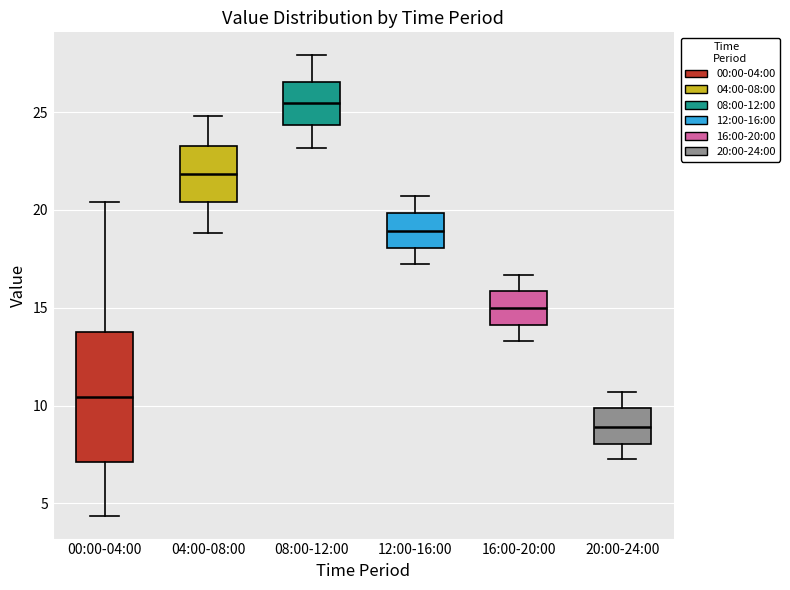

Reading left to right, transcribe this box plot: for each box, give where its median line is, the range the box spans, and where its two whiskers end, as read against the y-axis. The values are not printed on the chart, so give them approximately, as read against the axis.

00:00-04:00: median 10.5, box 7.0 to 13.5, whiskers 4.5 to 20.5
04:00-08:00: median 22.0, box 20.5 to 23.5, whiskers 19.0 to 25.0
08:00-12:00: median 25.5, box 24.5 to 26.5, whiskers 23.0 to 28.0
12:00-16:00: median 19.0, box 18.0 to 20.0, whiskers 17.5 to 20.5
16:00-20:00: median 15.0, box 14.0 to 16.0, whiskers 13.5 to 16.5
20:00-24:00: median 9.0, box 8.0 to 10.0, whiskers 7.5 to 10.5